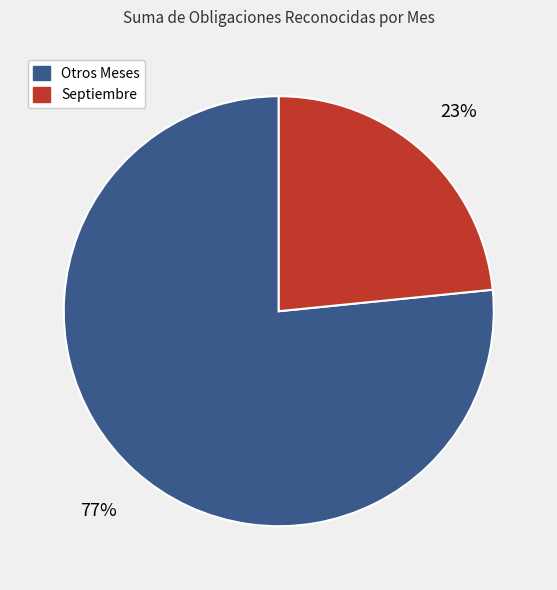

To the nearest percent, what is the average slice percentage?

50%